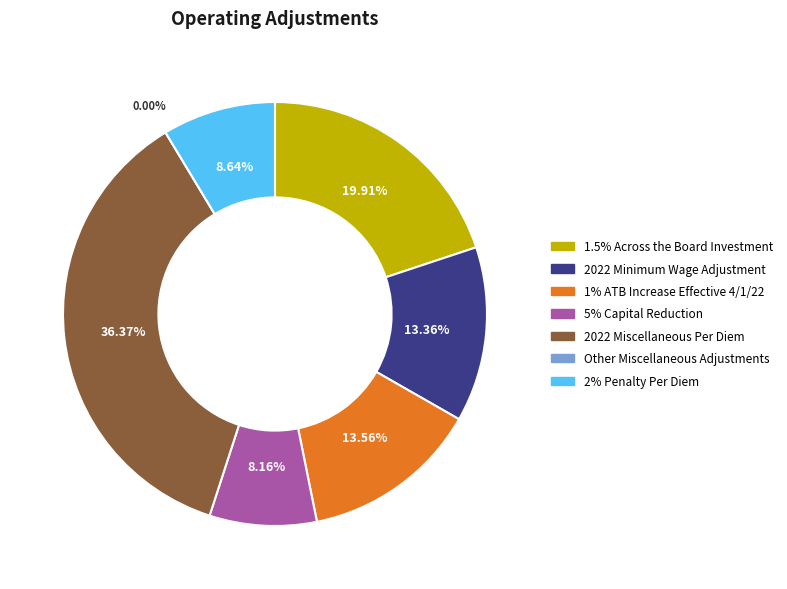

Is it true that 1% ATB Increase Effective 4/1/22 is 1% of the pie?

False